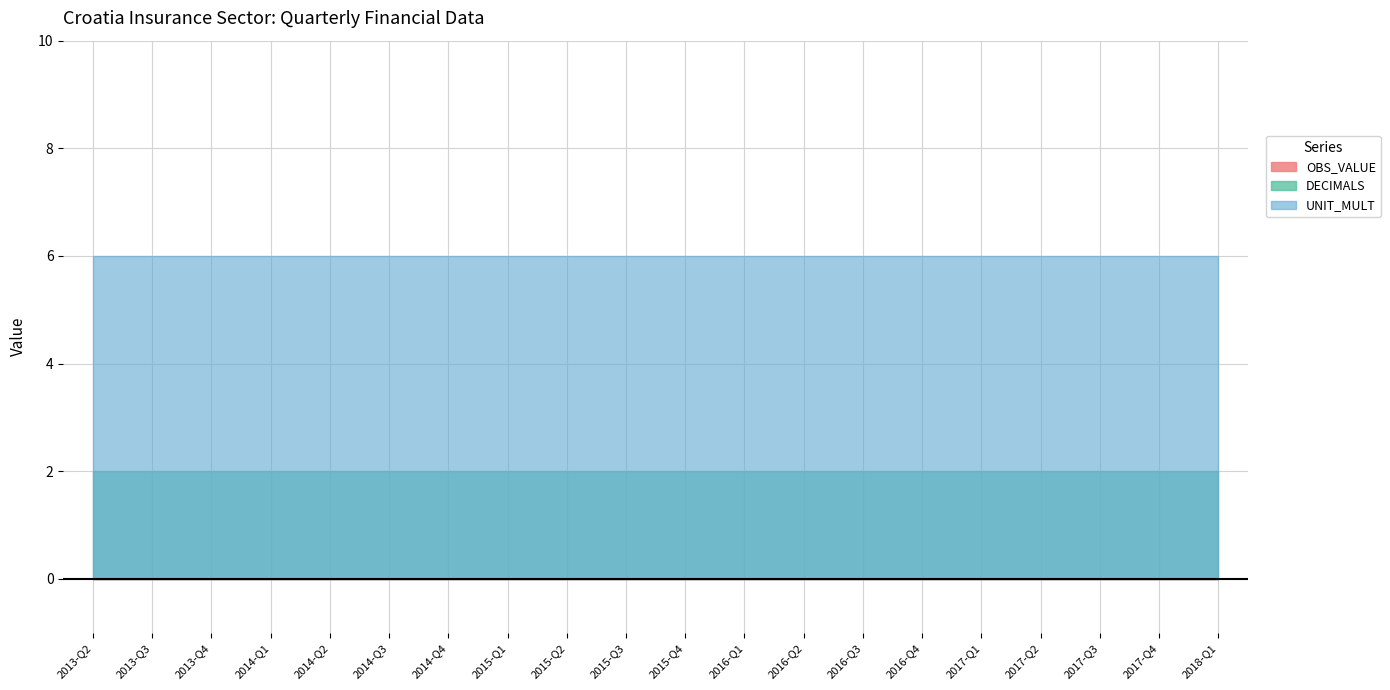

What is the value of the UNIT_MULT point at the 4th from the left?

6